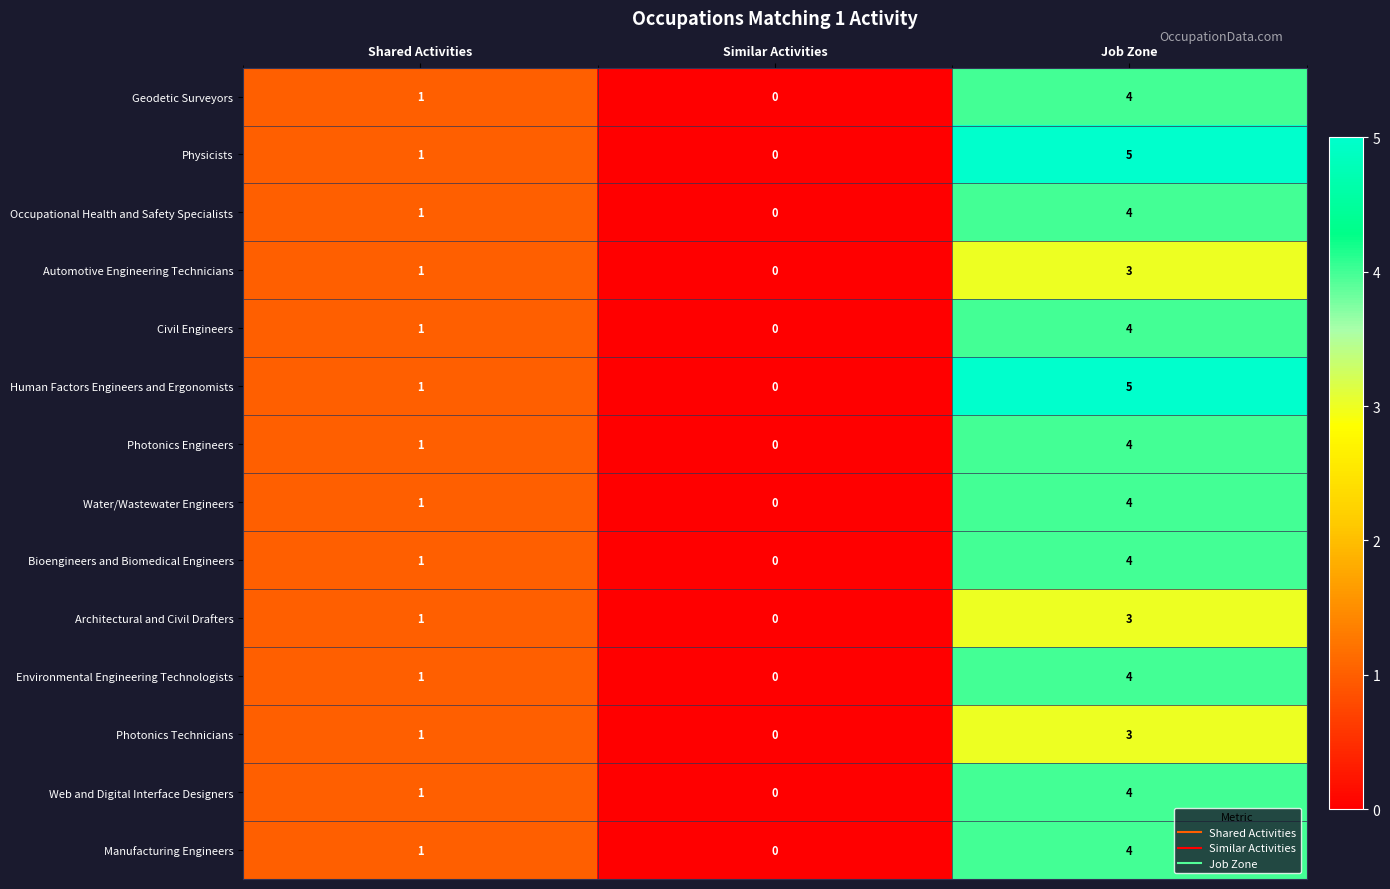

List the labels in order of Automotive Engineering Technicians value, smallest first.

Similar Activities, Shared Activities, Job Zone